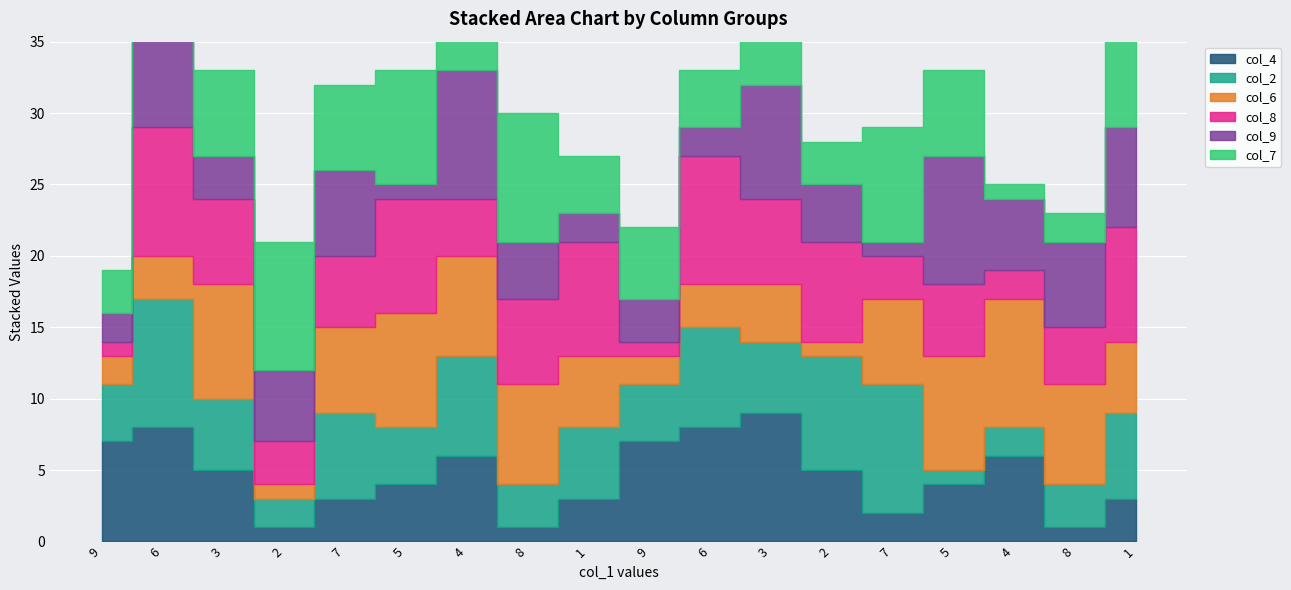

At which category does col_7 reach its first local valley?

7